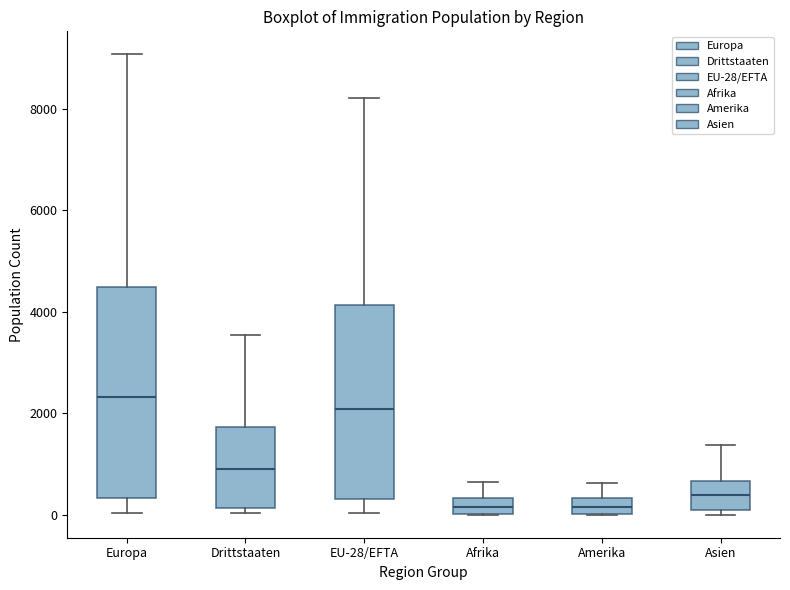

Reading left to right, read every box against the y-axis: the position of its median line, the range the box covers, and the ends of its whiskers. The values are not printed on the chart, so give them approximately, as read against the axis.

Europa: median 2400, box 400 to 4400, whiskers 0 to 9000
Drittstaaten: median 1000, box 200 to 1800, whiskers 0 to 3600
EU-28/EFTA: median 2000, box 400 to 4200, whiskers 0 to 8200
Afrika: median 200, box 0 to 400, whiskers 0 to 600
Amerika: median 200, box 0 to 400, whiskers 0 to 600
Asien: median 400, box 0 to 600, whiskers 0 (just below the box's lower edge) to 1400